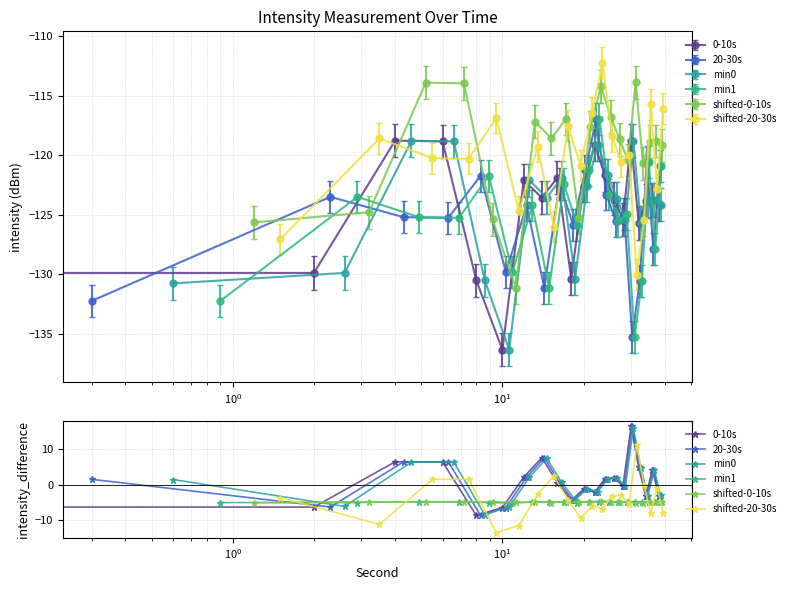

What is the minimum value shown in the chart?

-13.6